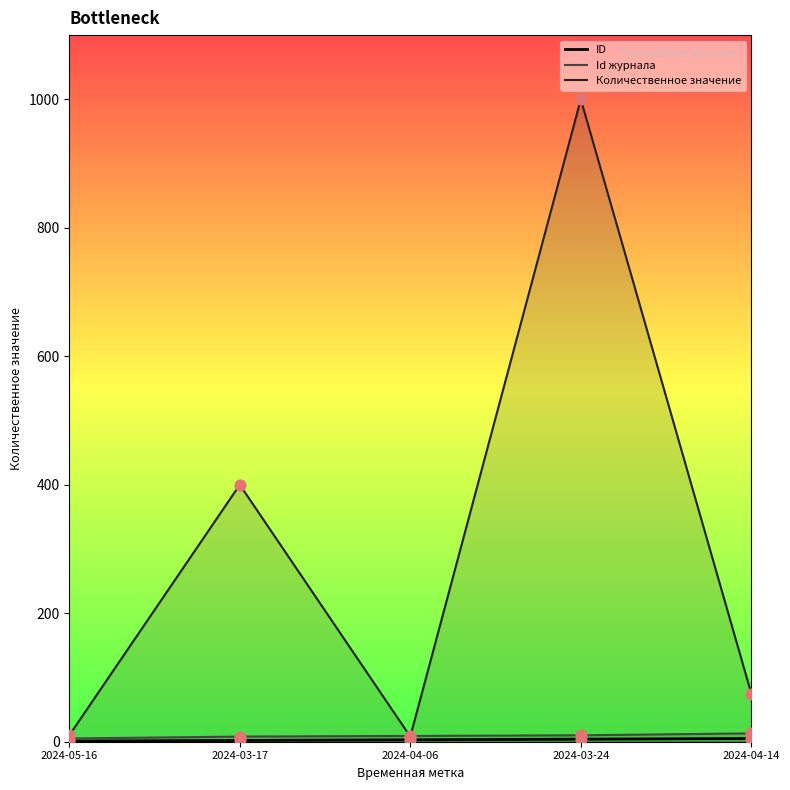

What are all the series names shown in the legend?

ID, Id журнала, Количественное значение